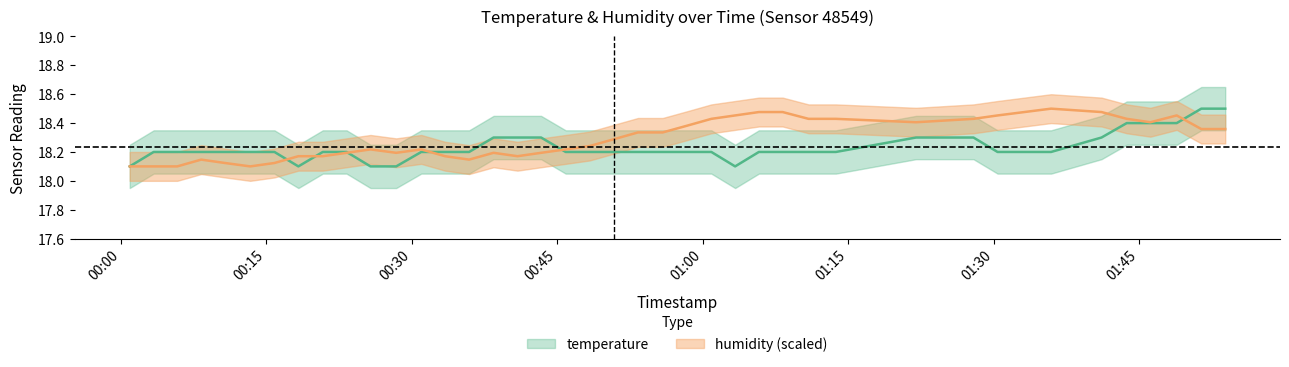

How many lines are shown in the chart?

2